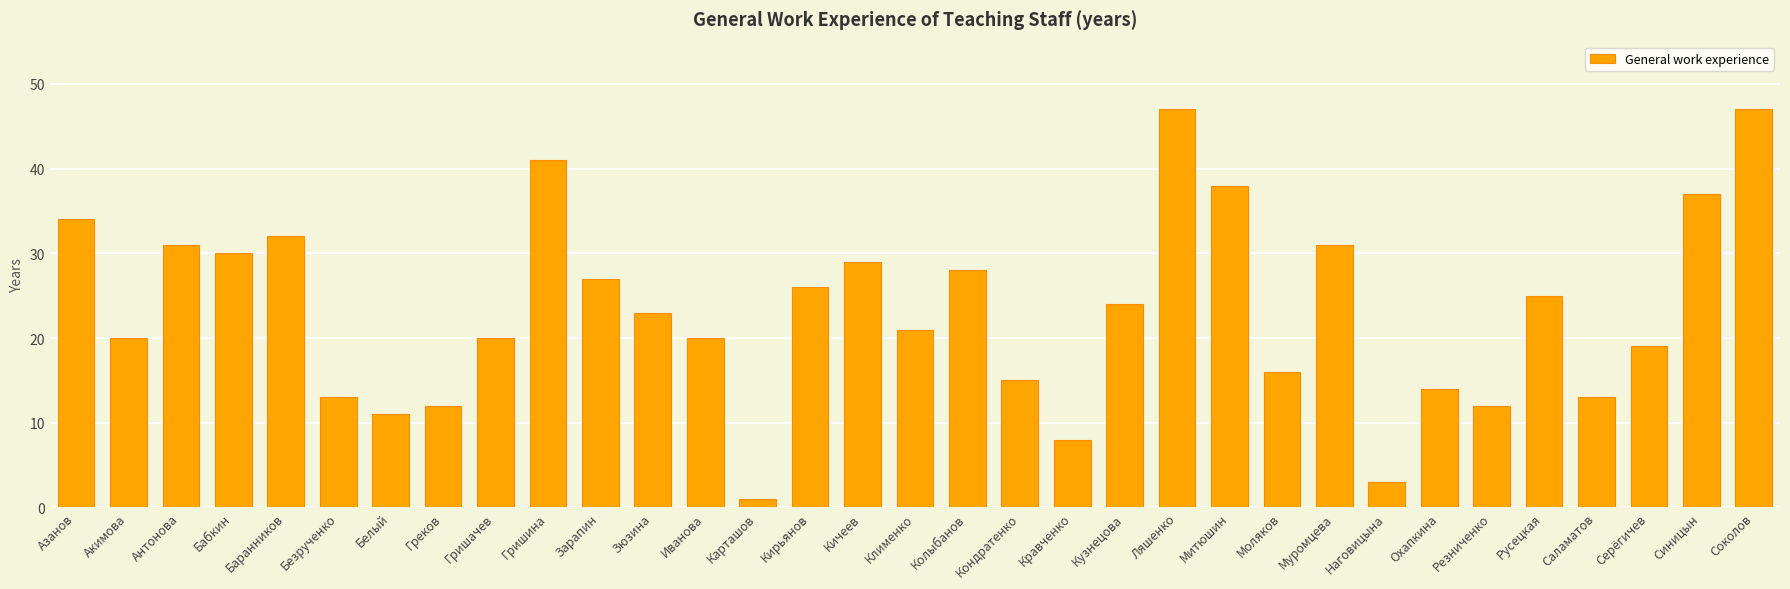

What position from the right is Клименко?

17